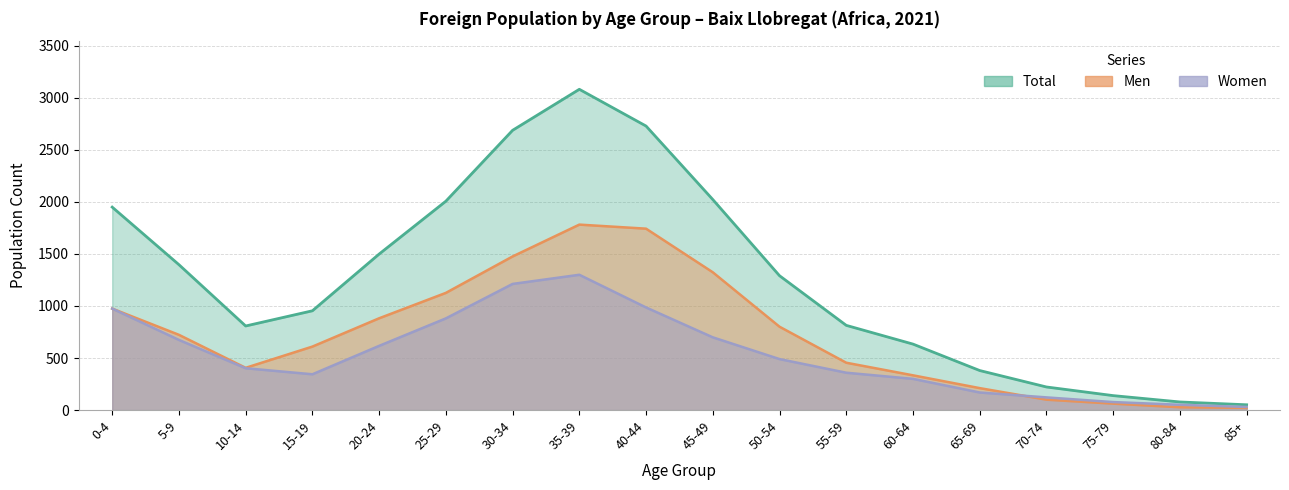

At which label does Total reach its minimum?

85+